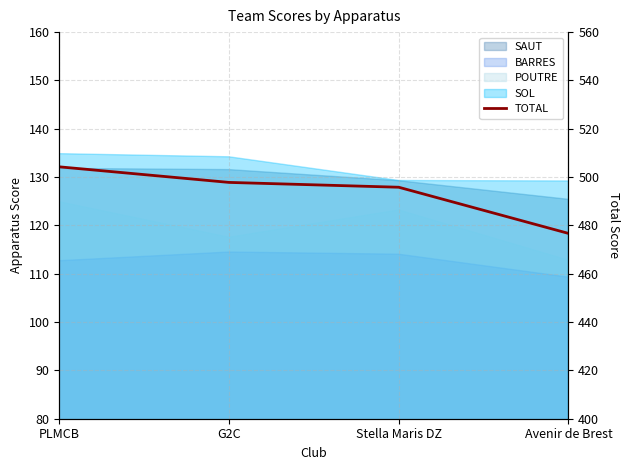

What is the approximate value at PLMCB?

504.2